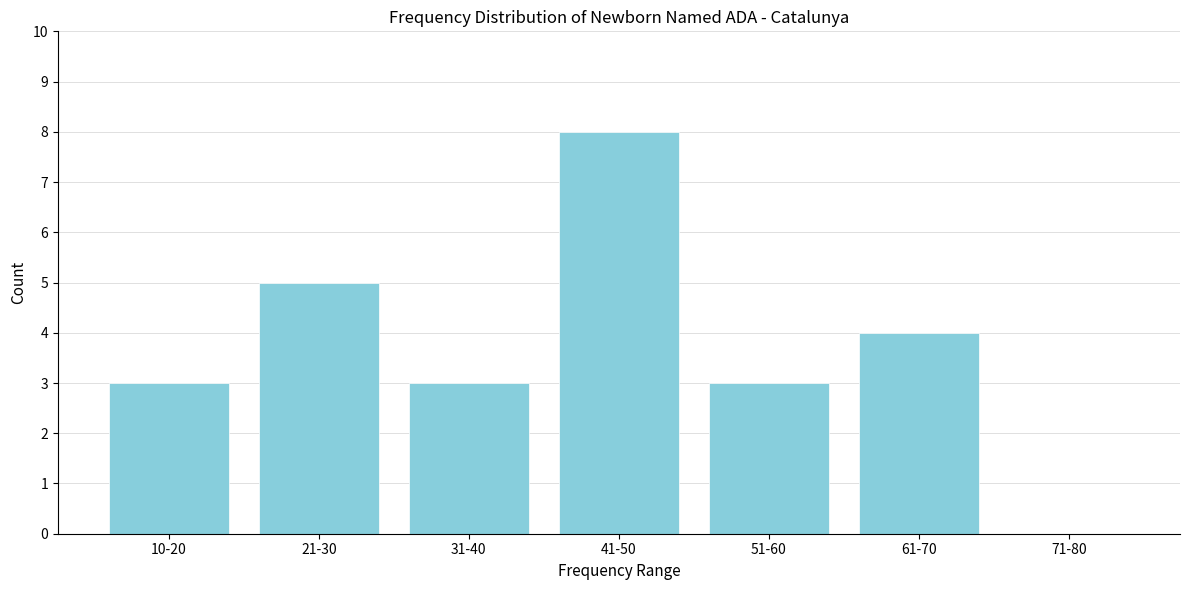

Reading left to right, transcribe all the data shown in this chart.

10-20=3	21-30=5	31-40=3	41-50=8	51-60=3	61-70=4	71-80=0